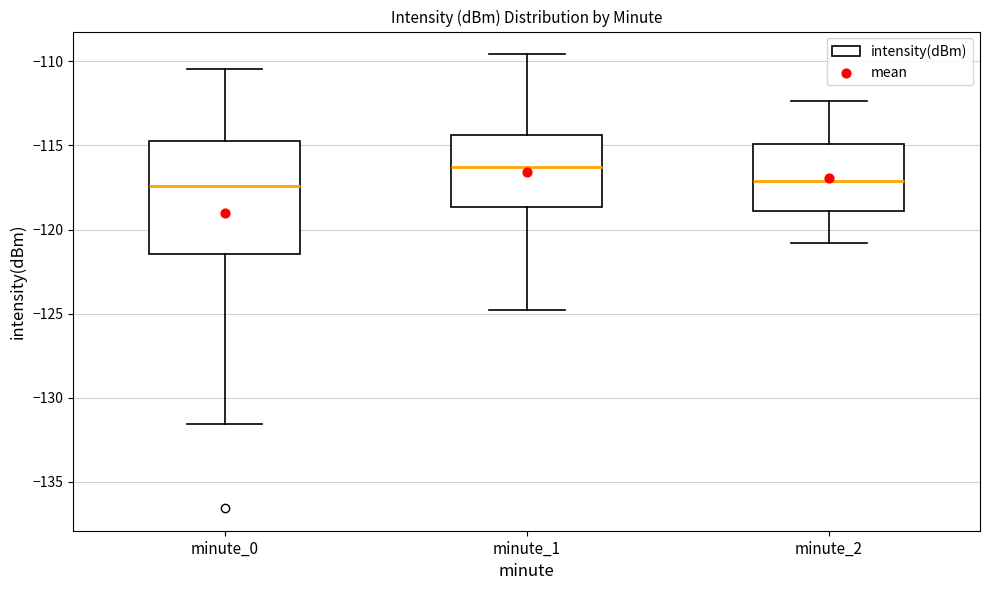

Which box is the tallest, from its lower edge to its upper edge?

minute_0